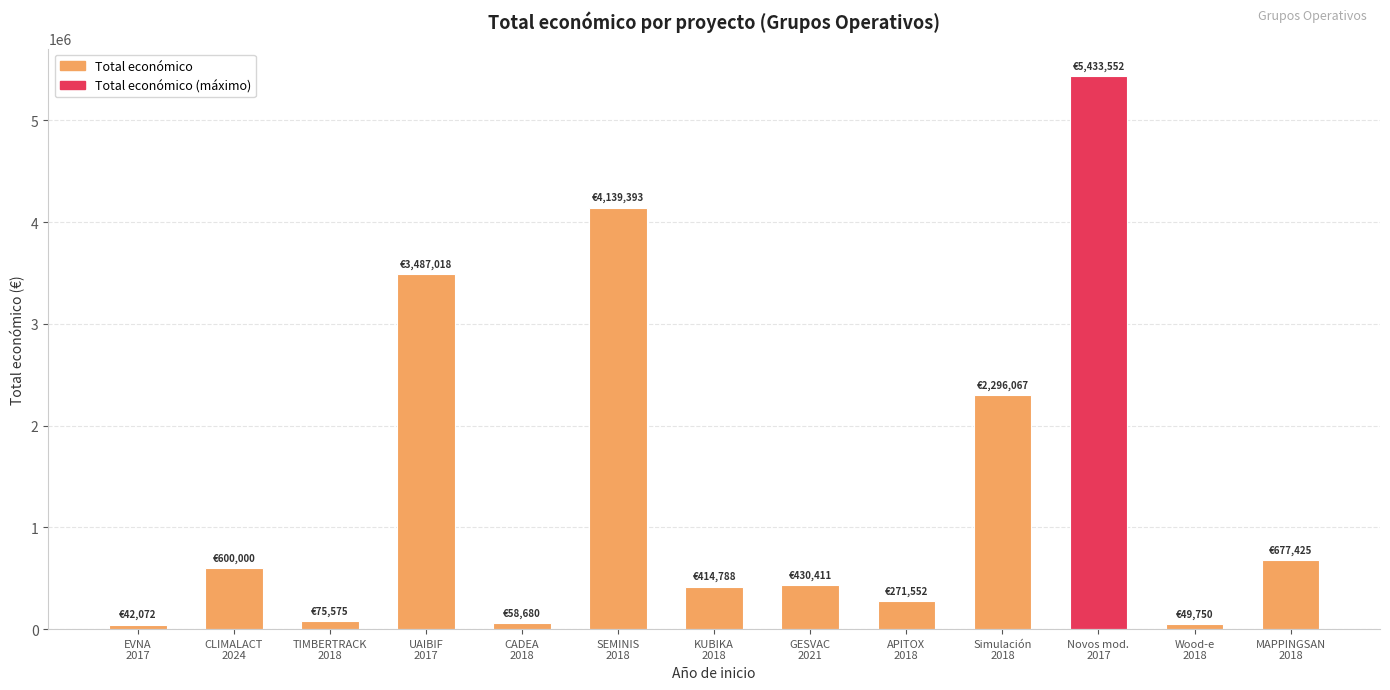

Between TIMBERTRACK
2018 and MAPPINGSAN
2018, which is larger?

MAPPINGSAN
2018